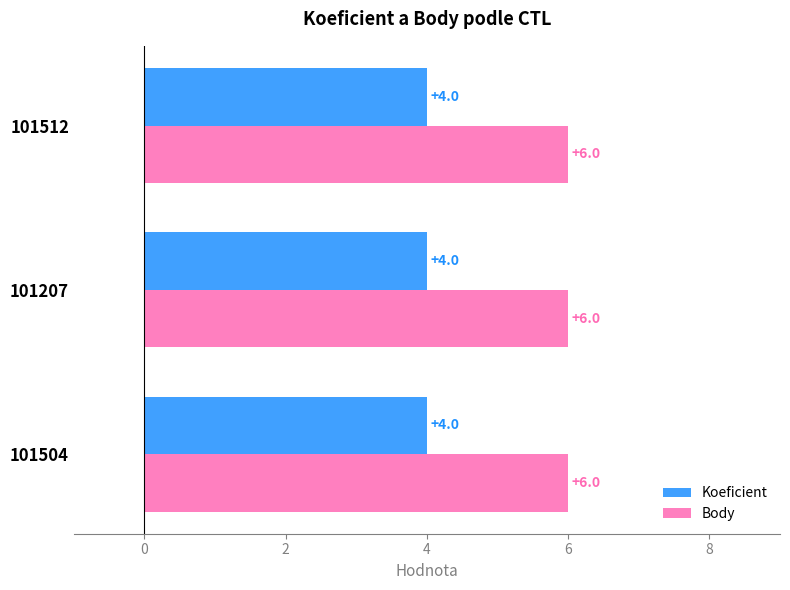

Rank the series by their average value, from highest to lowest.

Body, Koeficient